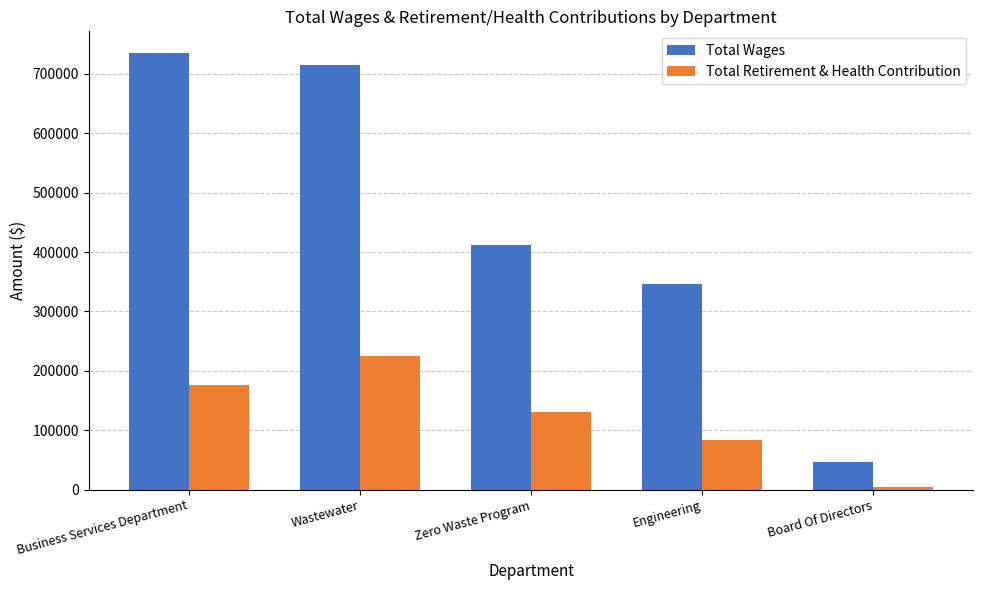

Which series has the largest total across all categories?

Total Wages